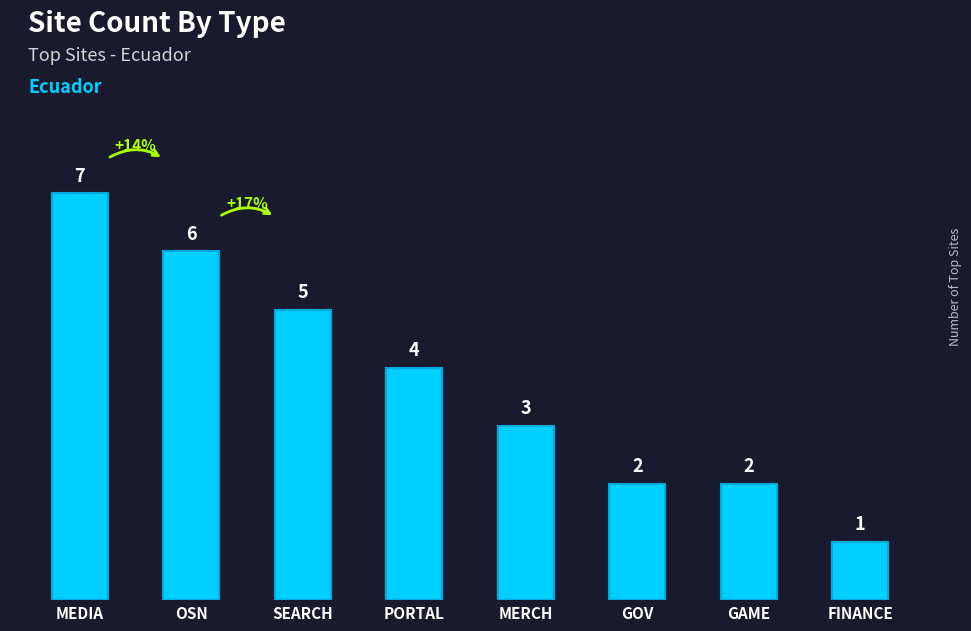

At which category does the chart reach its minimum across all series?

FINANCE